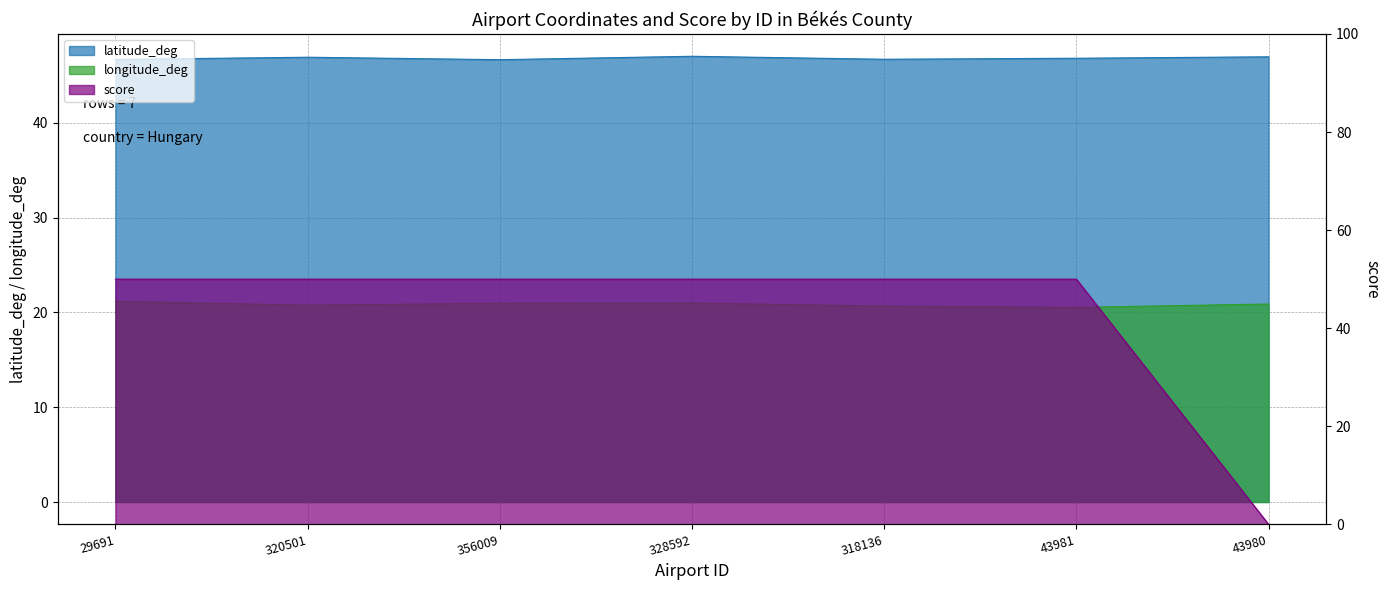

True or false: longitude_deg has a value of 20.5 at 43981.

True